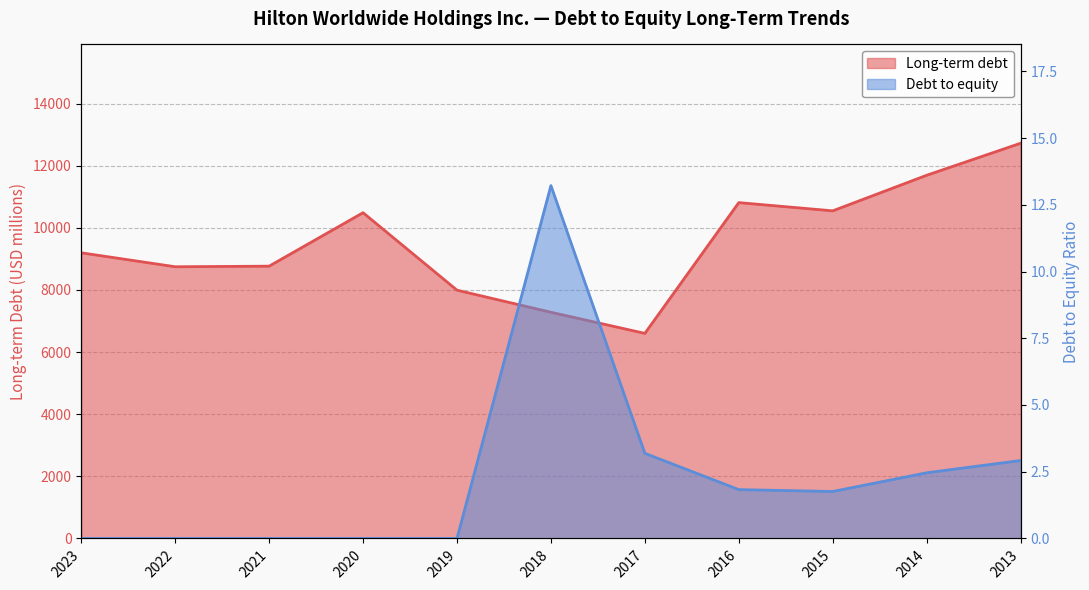

How many interior local peaks does the Debt to equity series have?

1